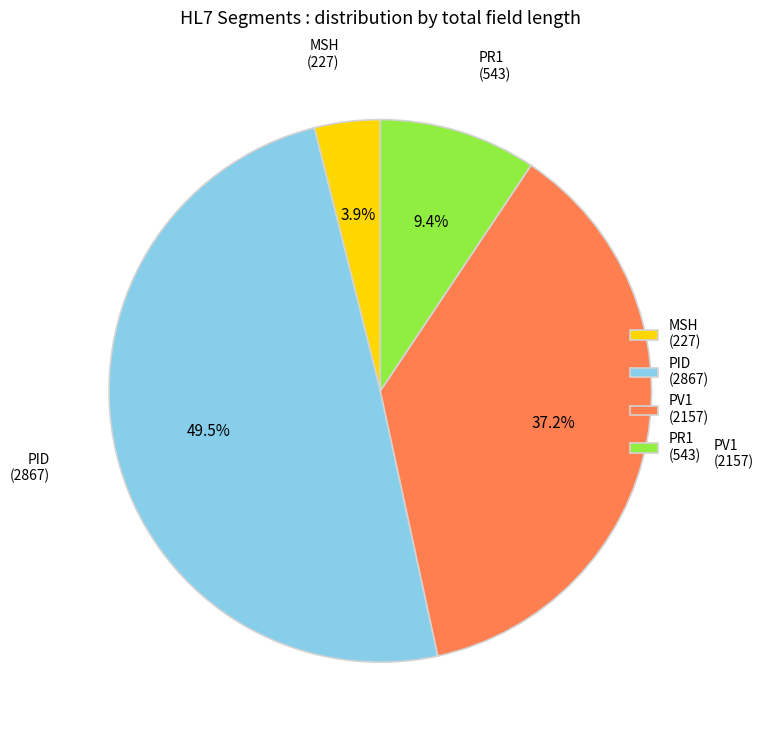

Is there any slice that represents more than half of the pie?

No